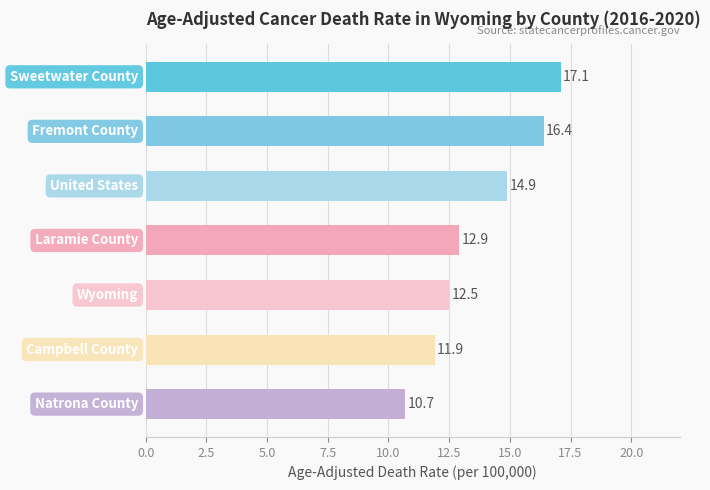

What is the value of the 3rd bar from the top?

14.9